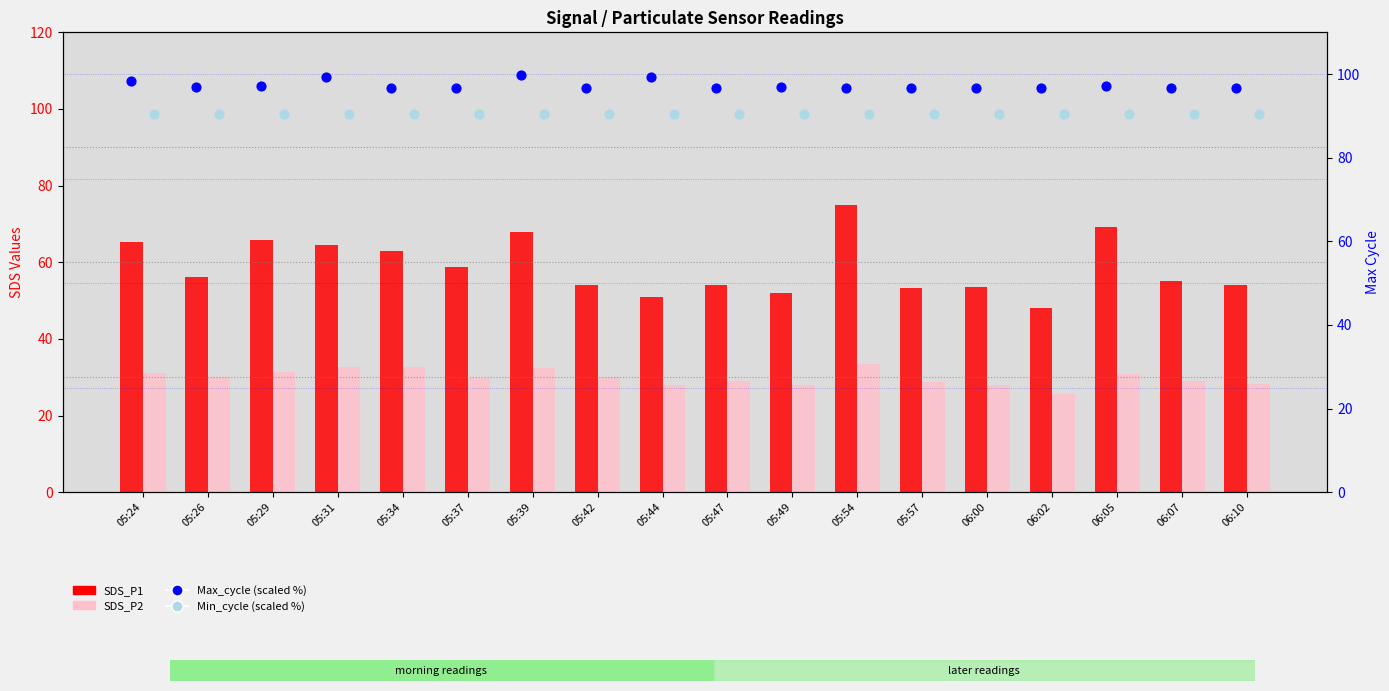

What is the total value across all series at 05:42?

271.3